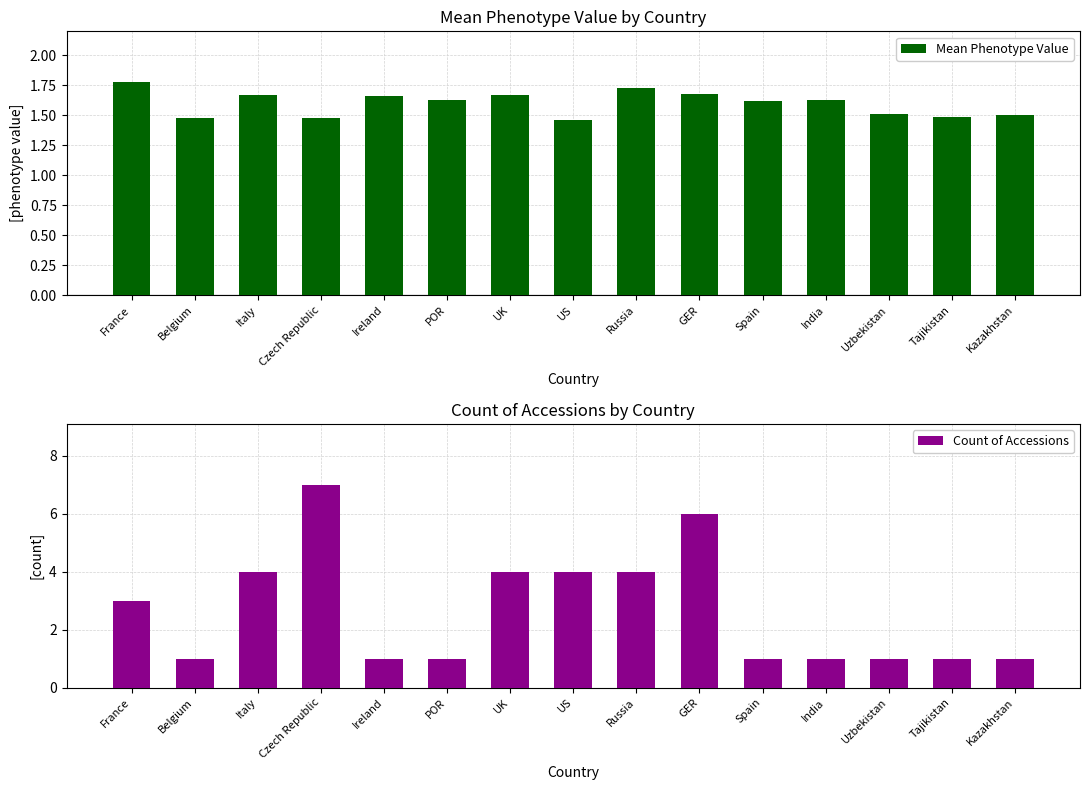

What is the value of the Mean Phenotype Value bar at the 6th from the left?

1.6